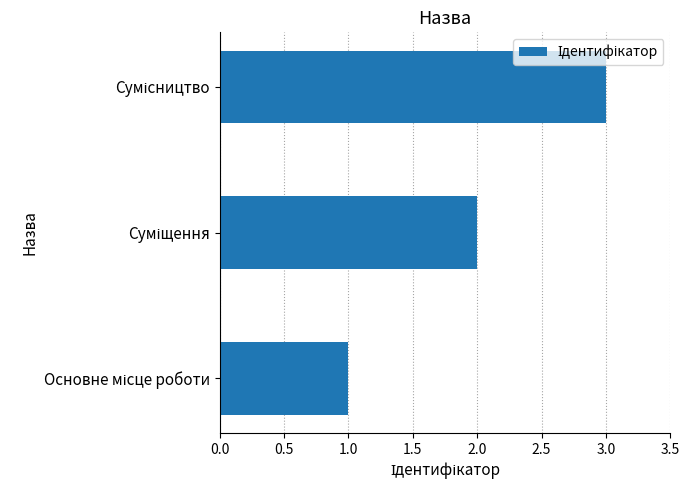

What is the greatest value displayed?

3